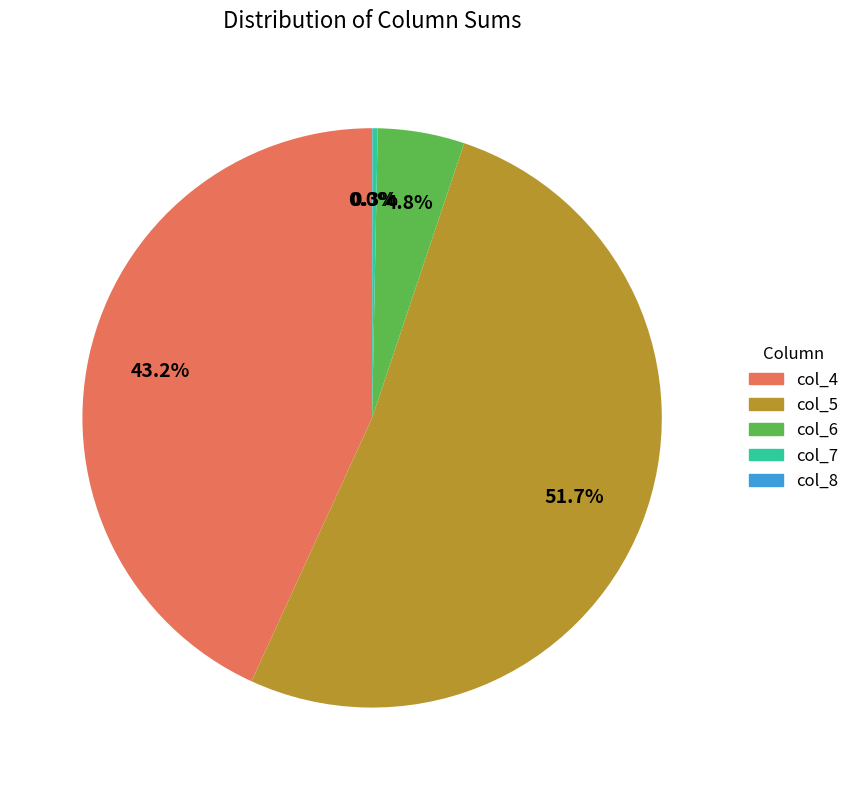

What percentage do col_6 and col_4 together represent?

48.0%